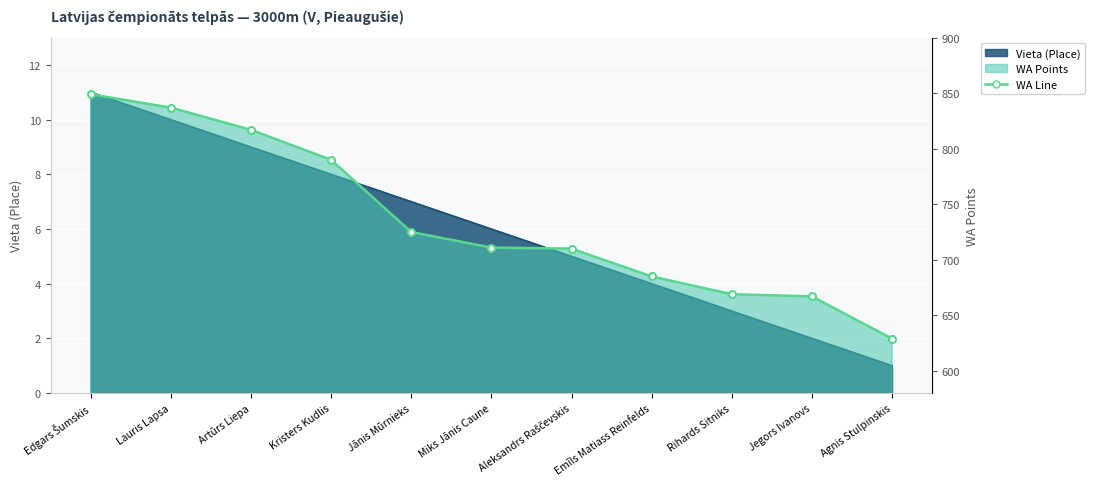

What is the change in value from Artūrs Liepa to Kristers Kudlis?

-27